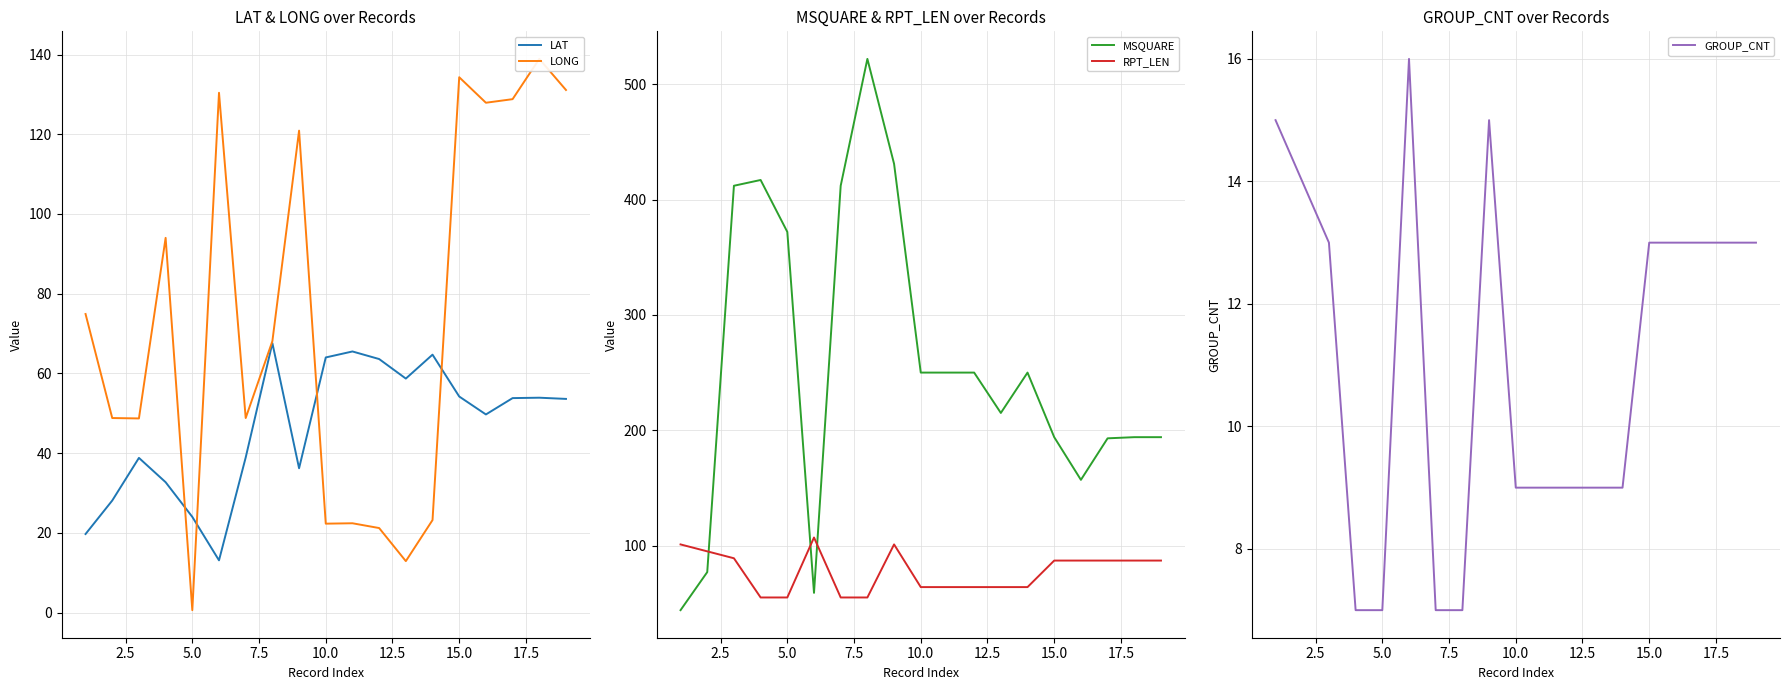

What is the value of the RPT_LEN point at the 5th from the left?

55.0